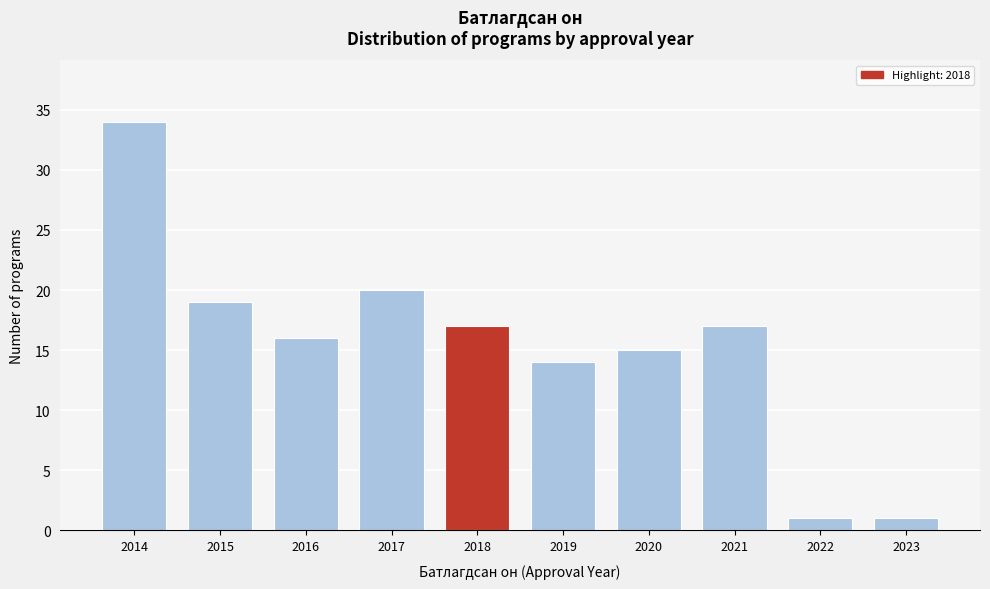

Reading left to right, list all the values displayed in this chart.

34	19	16	20	17	14	15	17	1	1